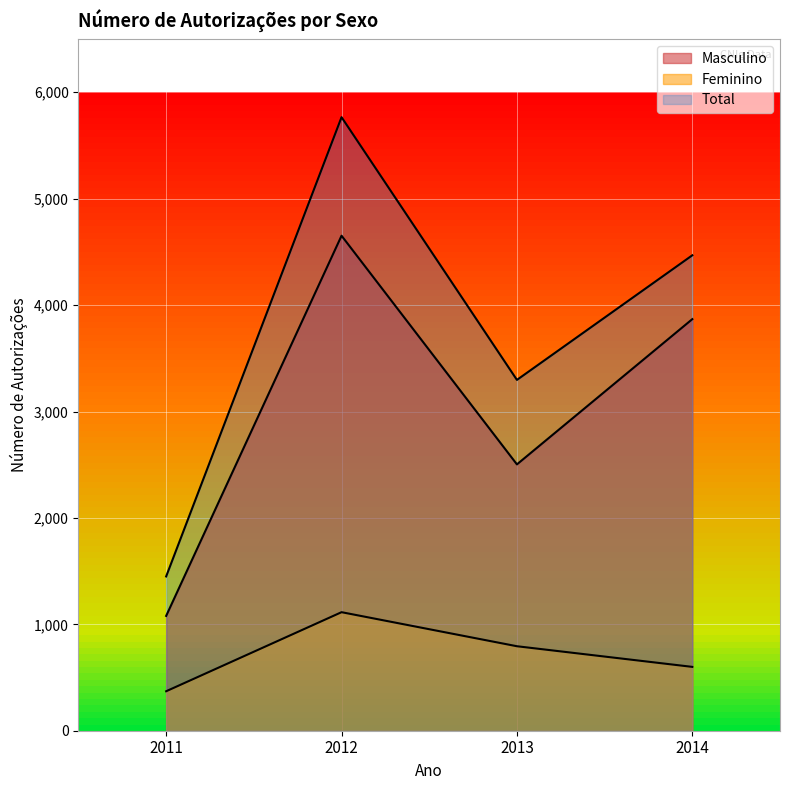

True or false: Feminino has a value of 600 at 2014.

True